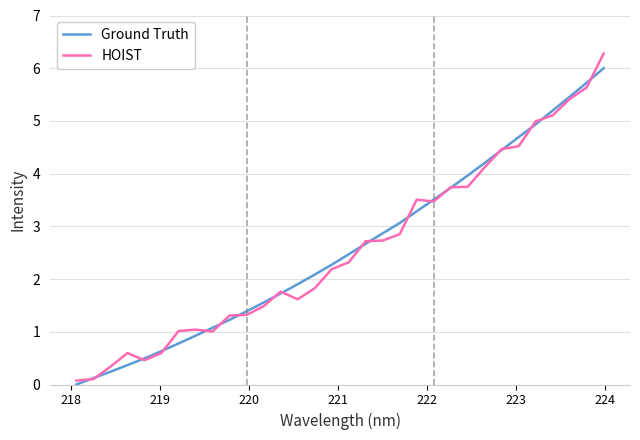

Which series has the widest spread of values?

HOIST